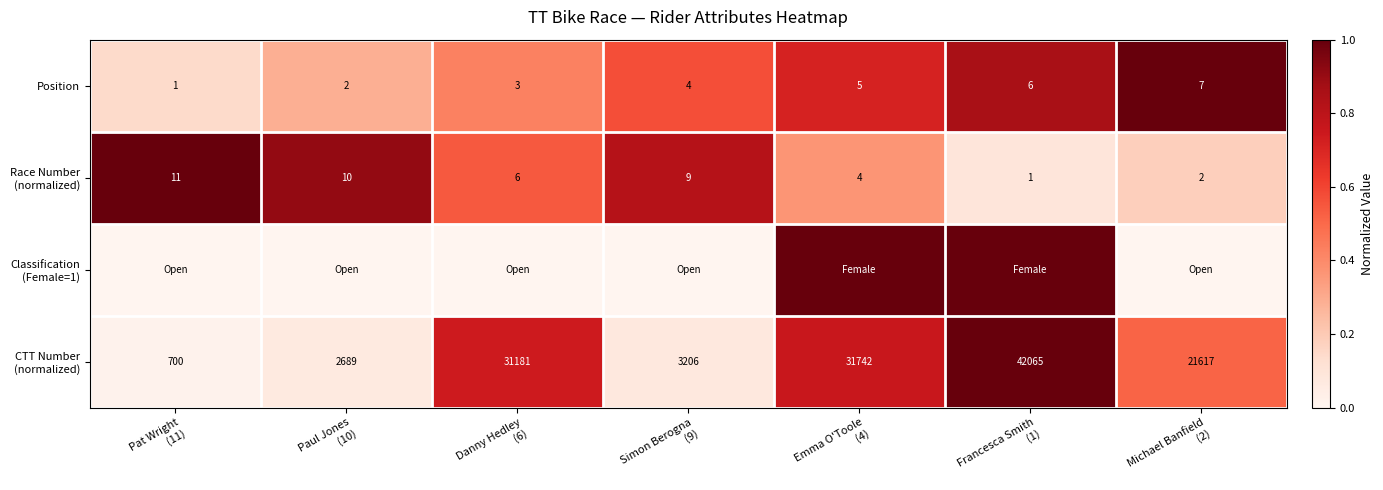

What is the sum of all Position values?

28